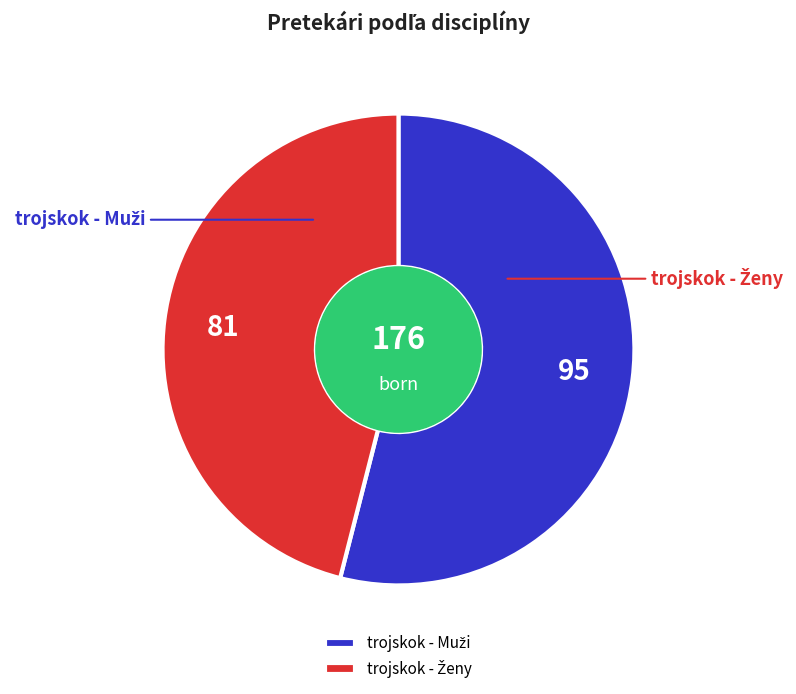

Is it true that trojskok - Muži is 54% of the pie?

True